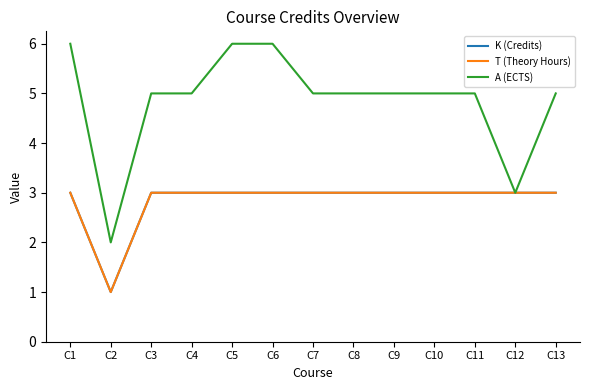

Is this an area chart (filled region under the line)?

No